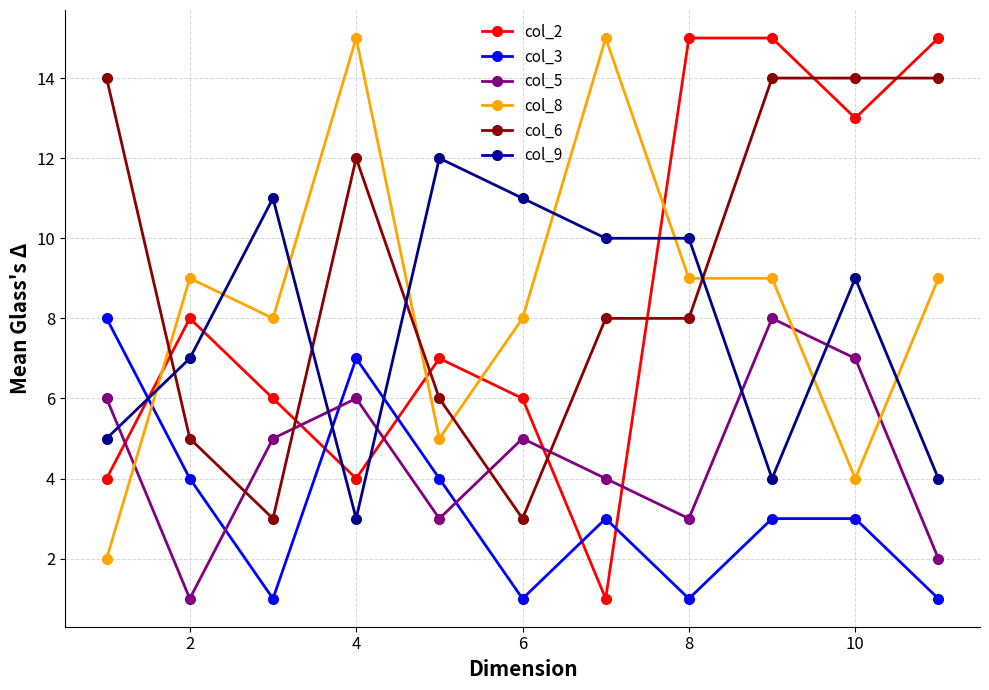

Reading right to left, extract all data points from this chart.

col_2: 15	13	15	15	1	6	7	4	6	8	4
col_3: 1	3	3	1	3	1	4	7	1	4	8
col_5: 2	7	8	3	4	5	3	6	5	1	6
col_8: 9	4	9	9	15	8	5	15	8	9	2
col_6: 14	14	14	8	8	3	6	12	3	5	14
col_9: 4	9	4	10	10	11	12	3	11	7	5